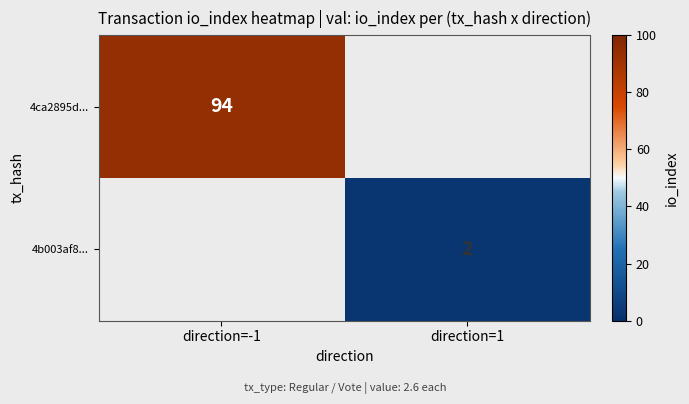

The value of 4ca2895d... at direction=-1 is 130. True or false?

False